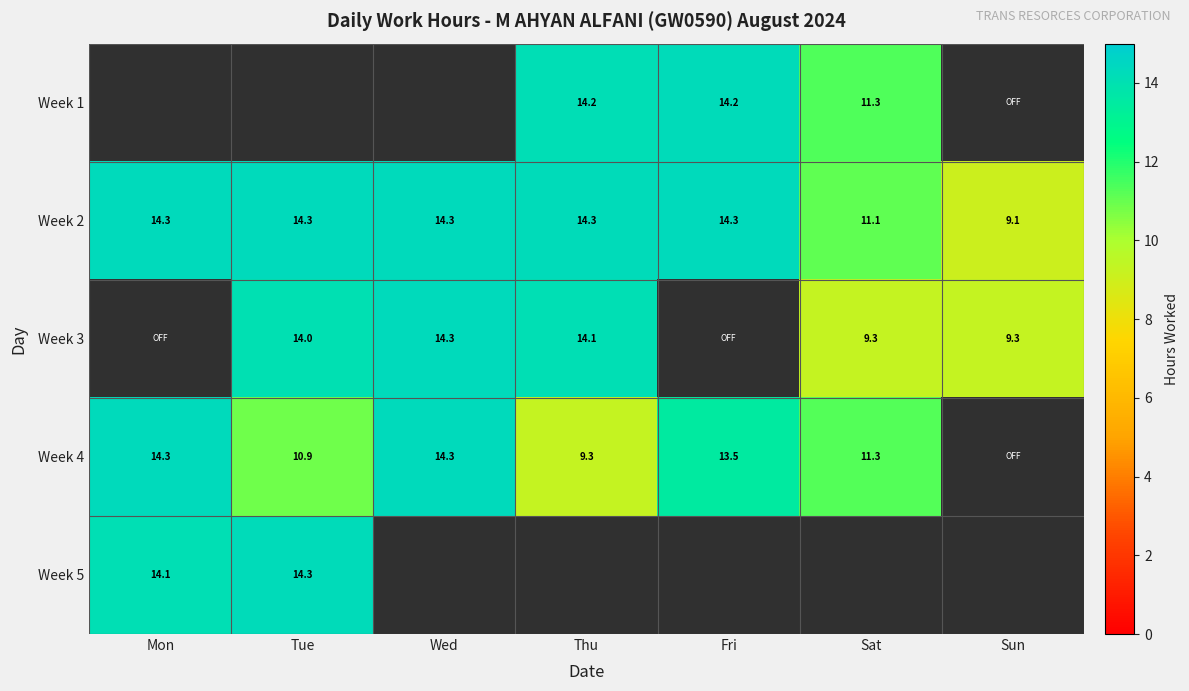

Which category has the lowest value in the Week 2 series?

Sun